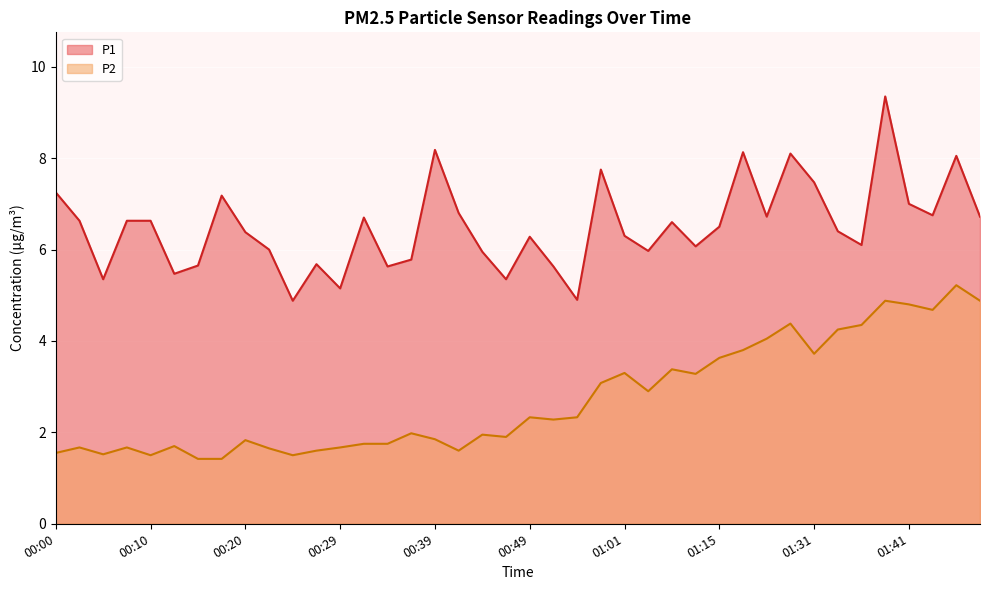

At which category does P1 reach its first local valley?

00:05